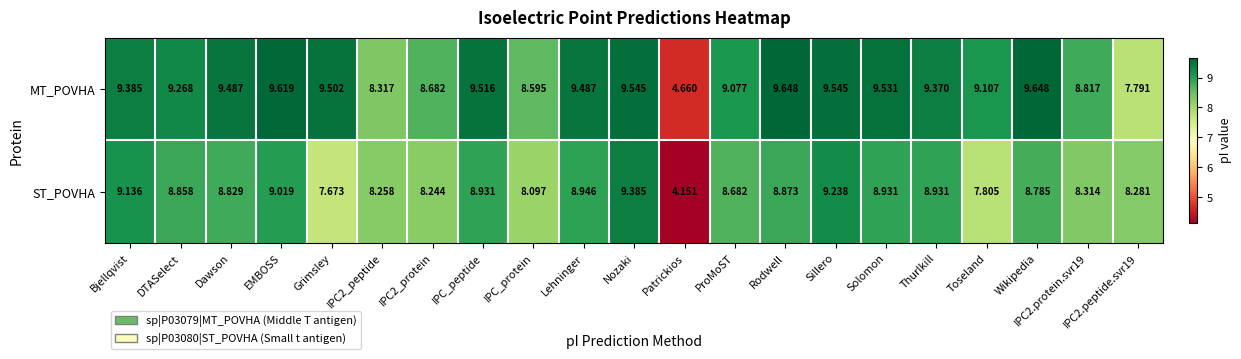

How many data points in ST_POVHA are above 8?

18